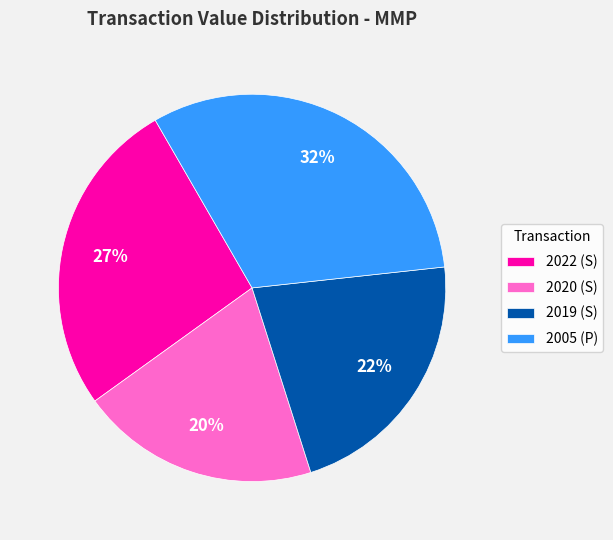

Do 2005 (P) and 2019 (S) together represent more than half of the pie?

Yes